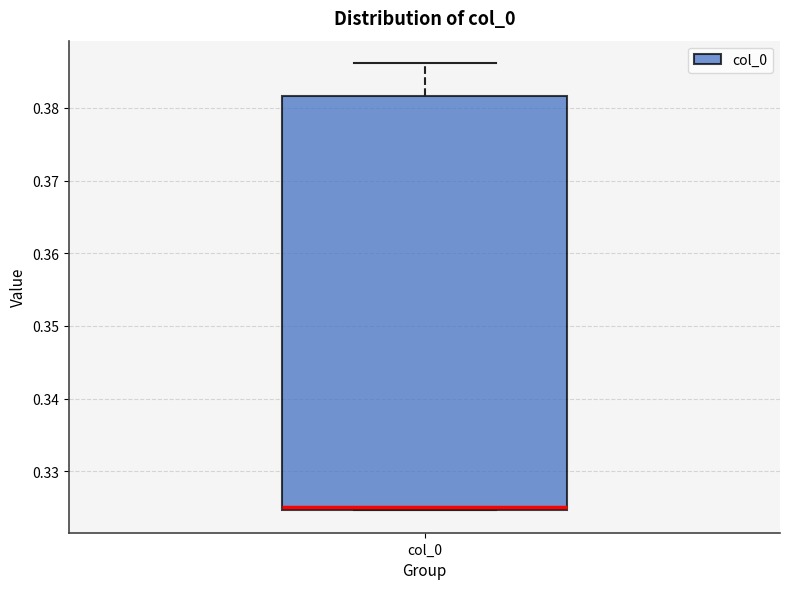

Where is the lower edge of the box for col_0 on the y-axis? The values are not printed on the chart, so give them approximately, as read against the axis.

0.325